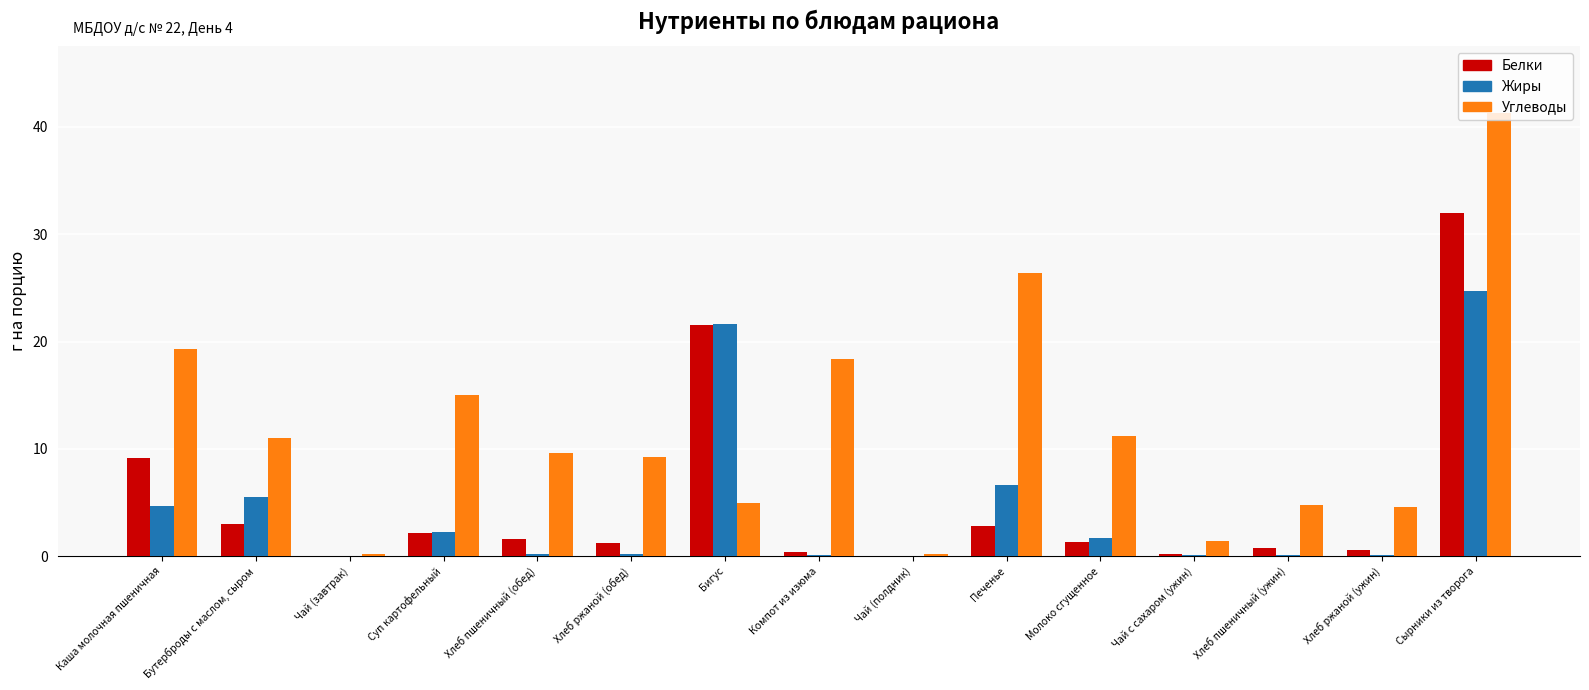

Is it true that Жиры equals 5.5 at Бутерброды с маслом, сыром?

True